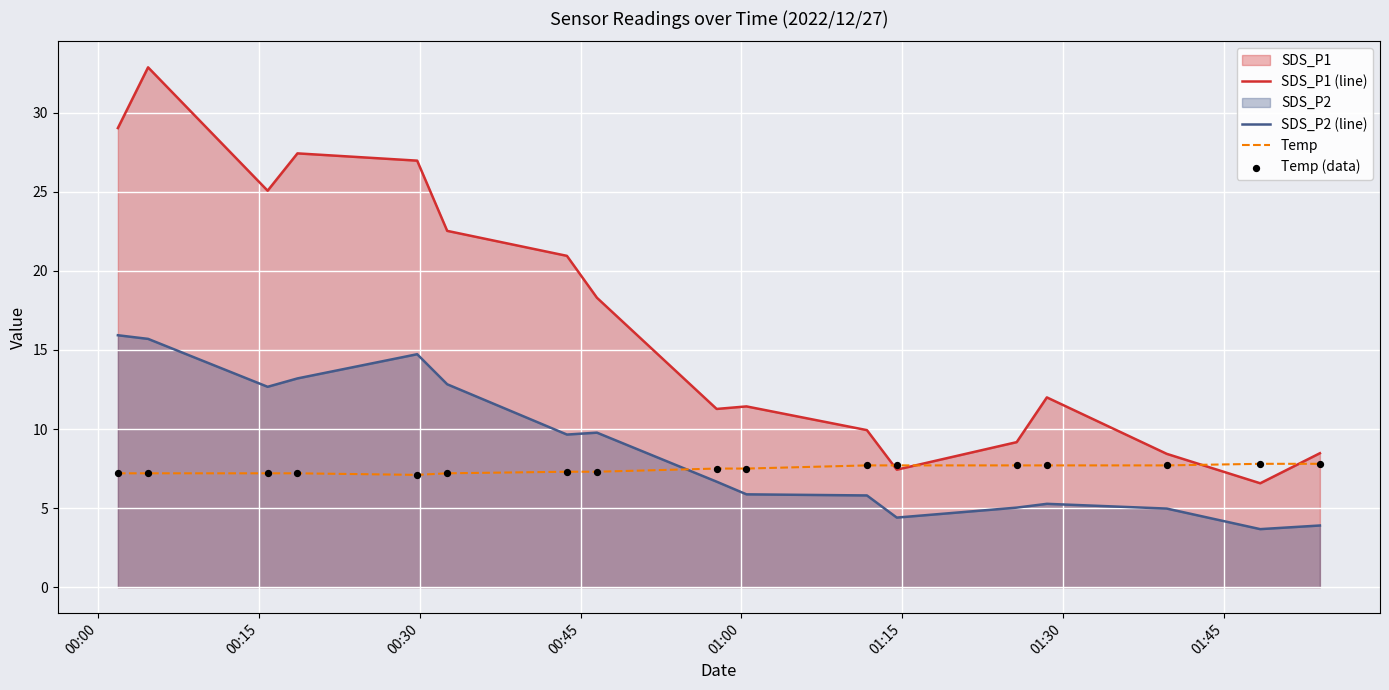

Which series has the largest Y range (max minus min)?

SDS_P1 (line)